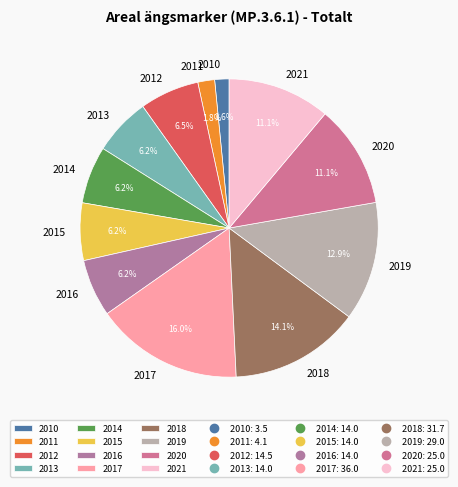

Does 2021 account for over 50% of the chart?

No